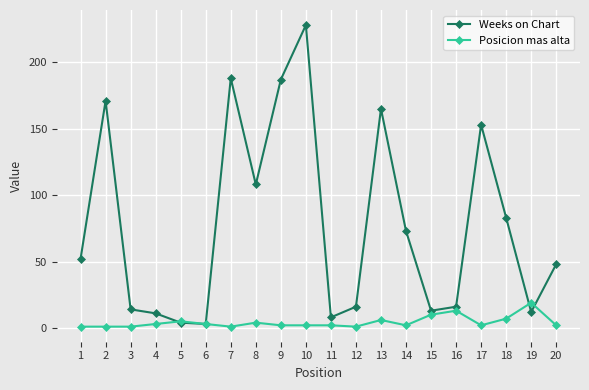

Rank the series by their maximum value, from lowest to highest.

Posicion mas alta, Weeks on Chart